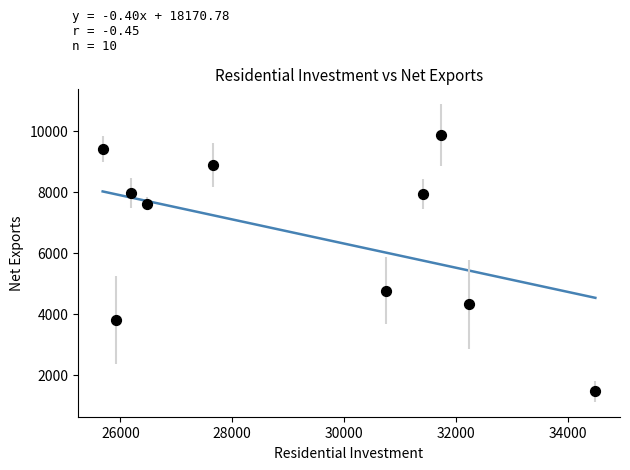

What Y value in the scatter plot is closest to 5666?

4769.1